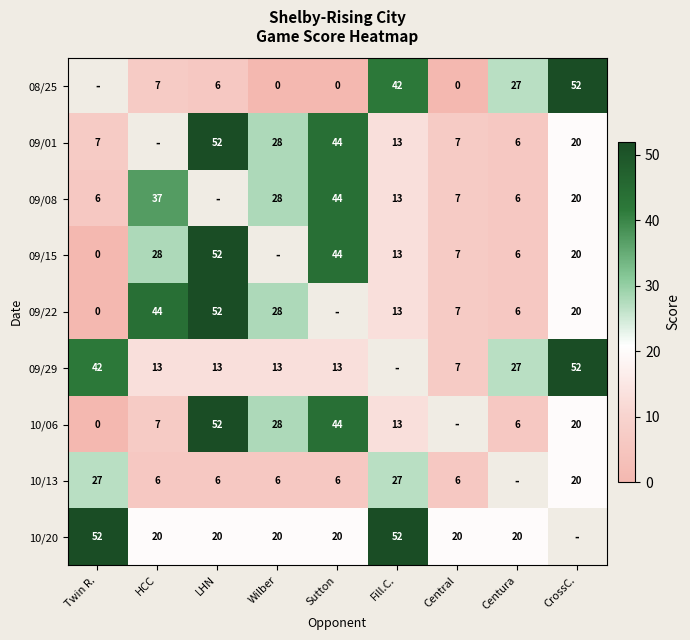

True or false: 09/29 has a value of 20 at HCC.

False